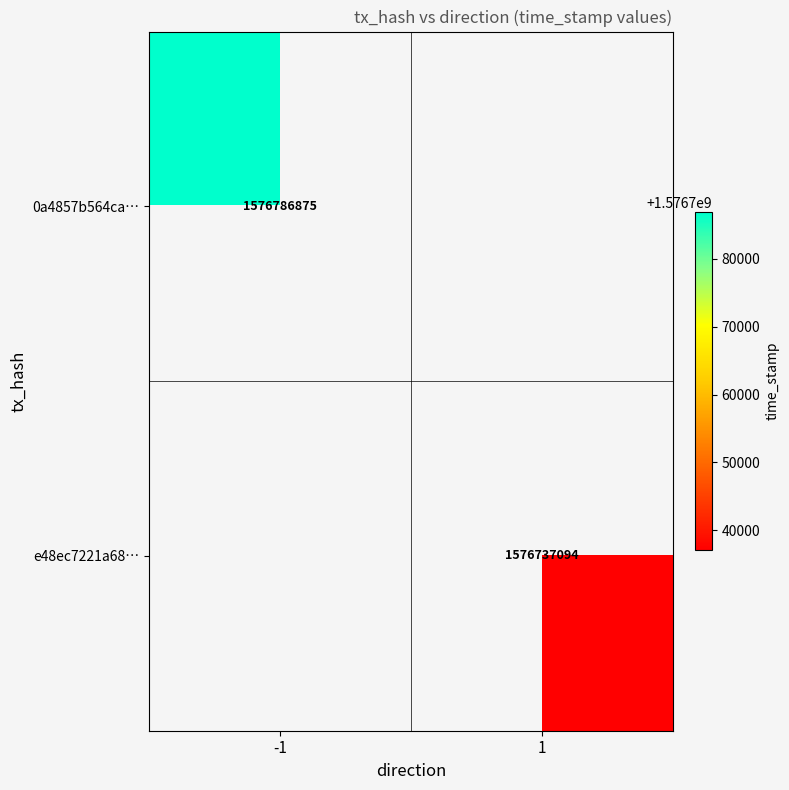

Which category has the lowest value across all series?

1